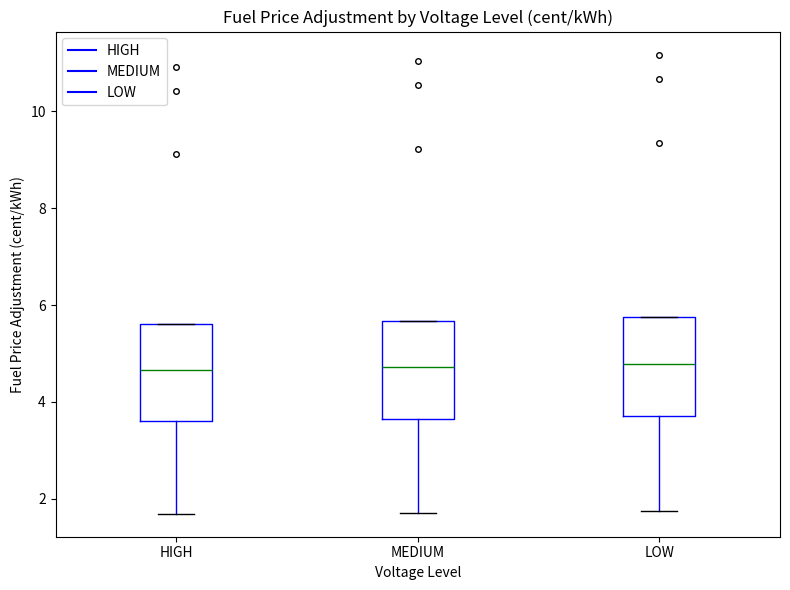

Reading left to right, transcribe this box plot: for each box, give where its median line is, the range the box spans, and where its two whiskers end, as read against the y-axis. The values are not printed on the chart, so give them approximately, as read against the axis.

HIGH: median 4.6, box 3.6 to 5.6, whiskers 1.6 to 5.6
MEDIUM: median 4.8, box 3.6 to 5.6, whiskers 1.8 to 5.6
LOW: median 4.8, box 3.8 to 5.8, whiskers 1.8 to 5.8